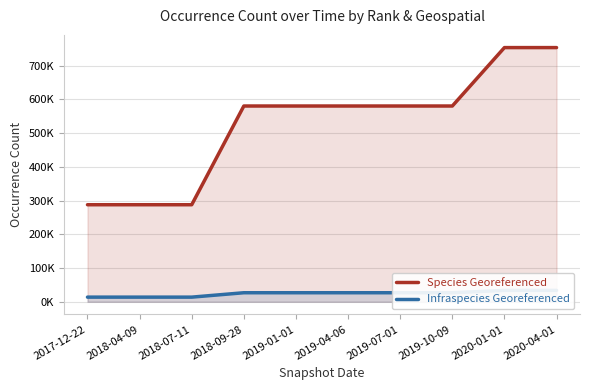

True or false: Infraspecies Georeferenced and Species Georeferenced intersect in this chart.

False